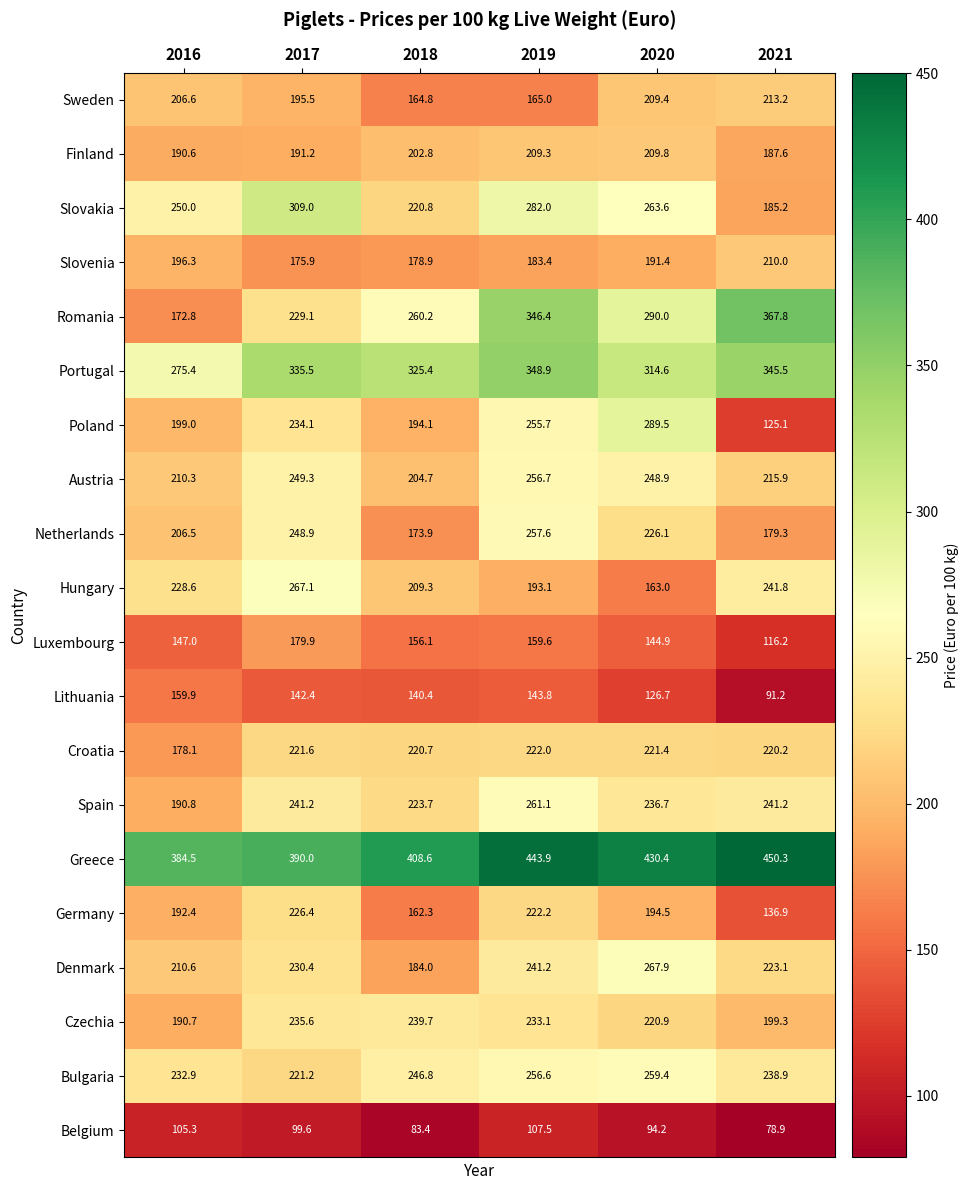

What is the minimum value shown in the chart?

78.9